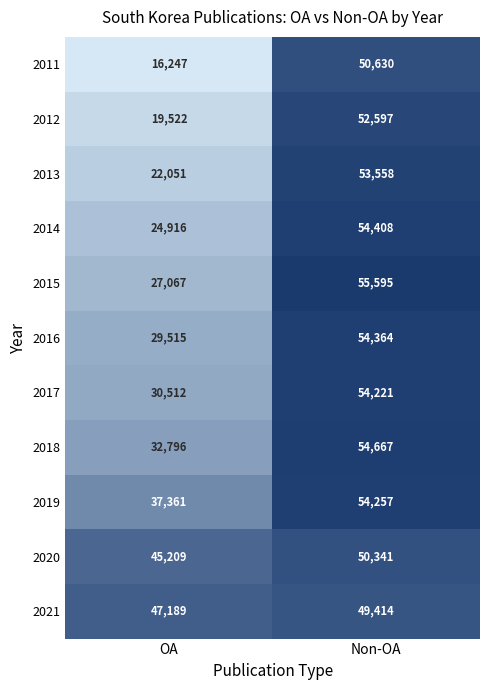

What is the difference between the maximum and minimum values in the 2011 series?

34383